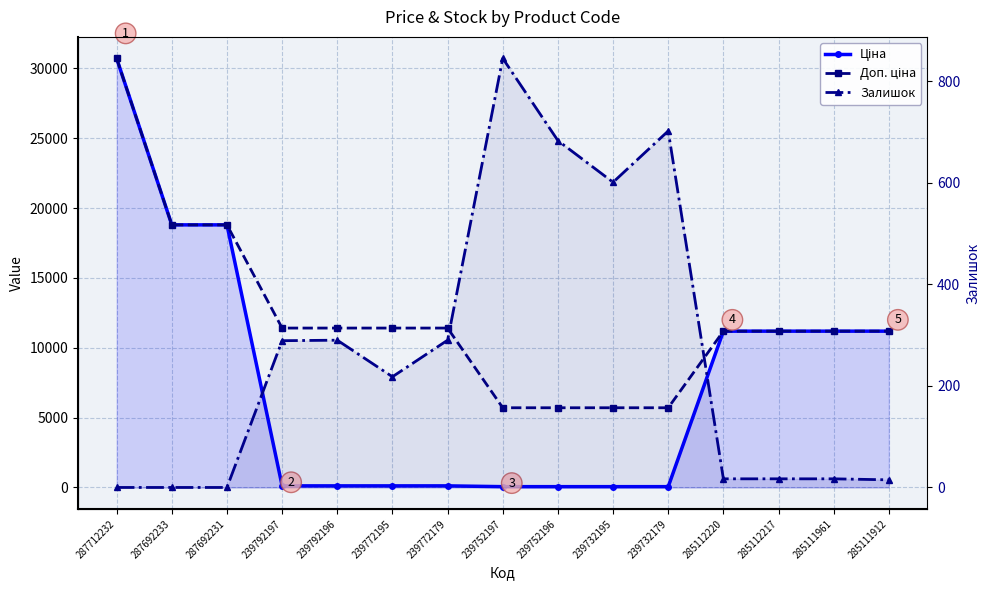

Between 239752197 and 285111912, which series saw the biggest shift?

Ціна